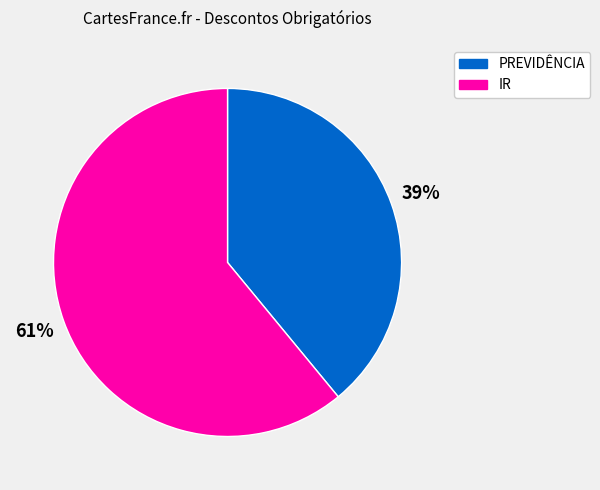

To the nearest percent, what is the difference between the largest and smallest slice percentages?

22%